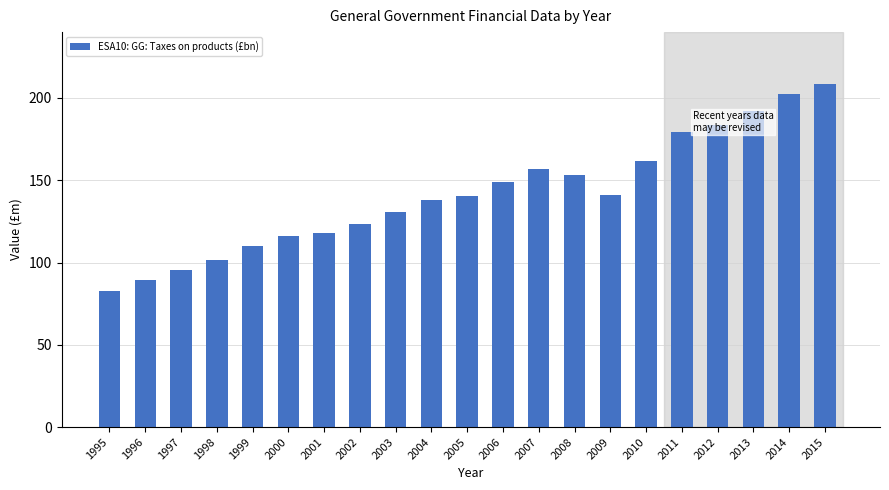

Which label corresponds to the largest value in the chart?

2015